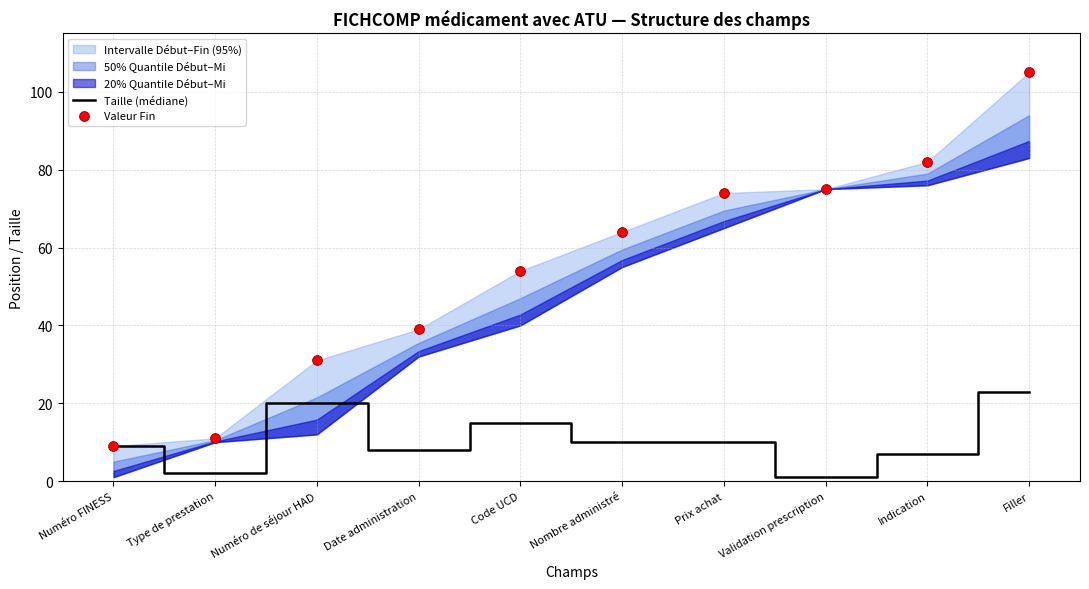

At which category is the sum across all series the highest?

Filler